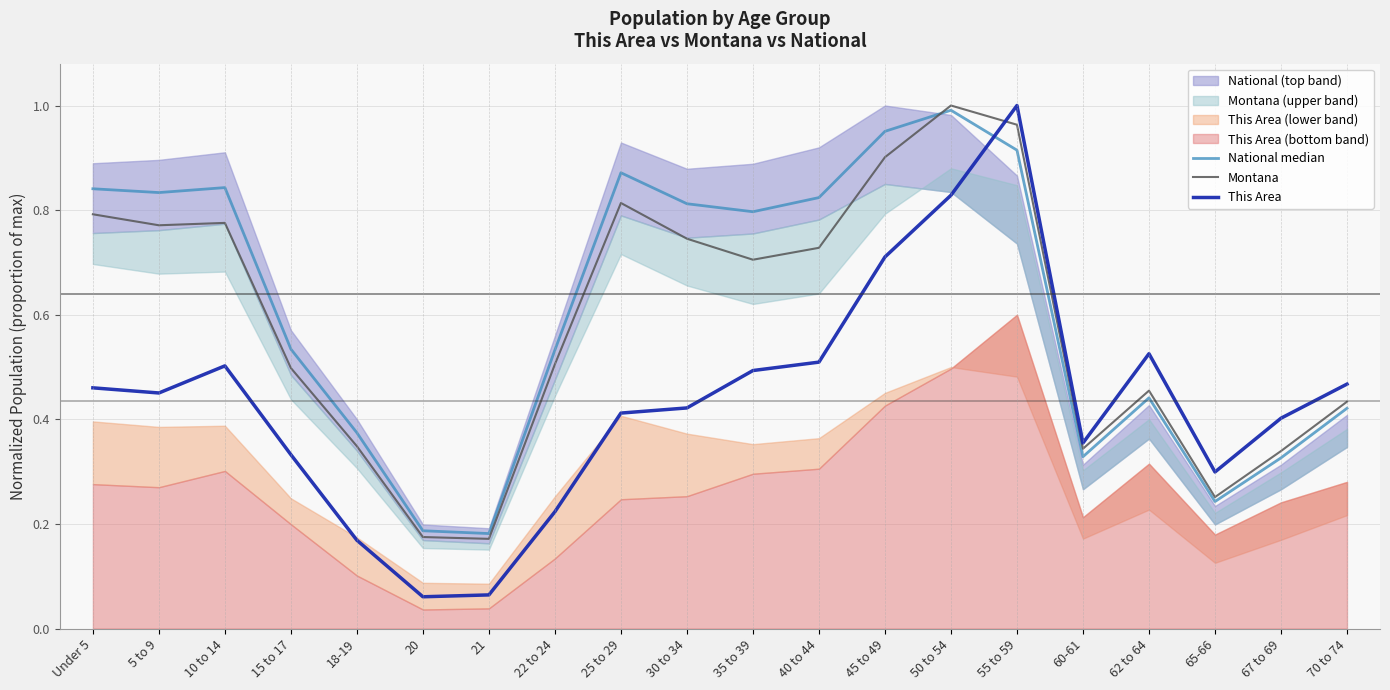

Is it true that Montana equals 0.1 at 62 to 64?

False